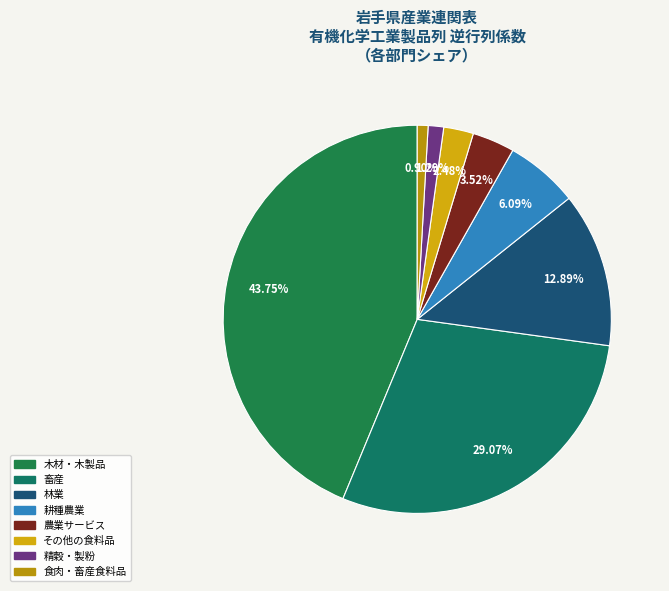

How many slices are in this pie chart?

8